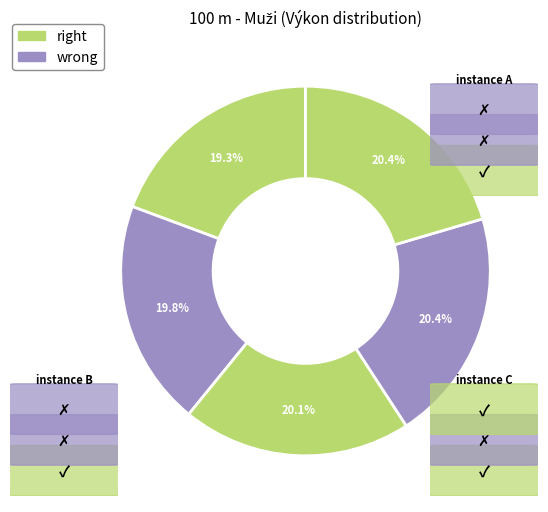

To the nearest percent, what is the average slice percentage?

20%